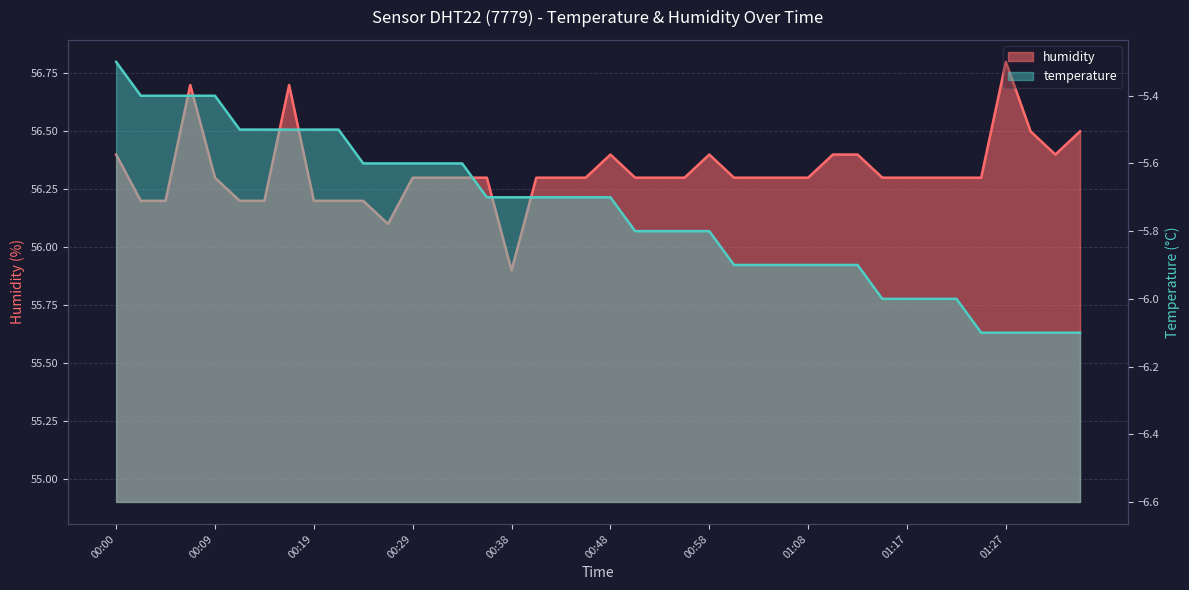

How many values are between 56 and 57?

39